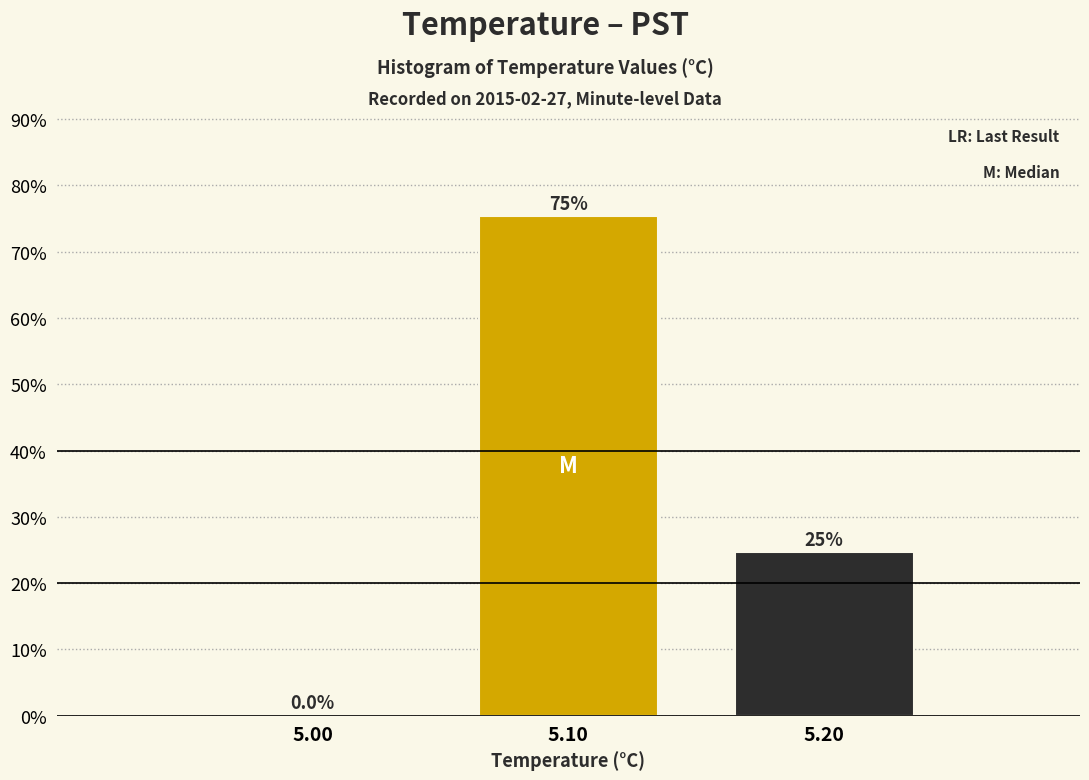

Reading left to right, list all the values displayed in this chart.

5.00=0.0	5.10=75.3	5.20=24.7